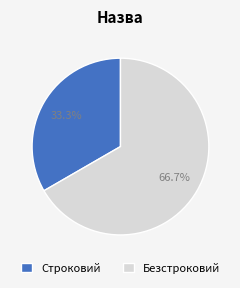

Is it true that Безстроковий is 54% of the pie?

False